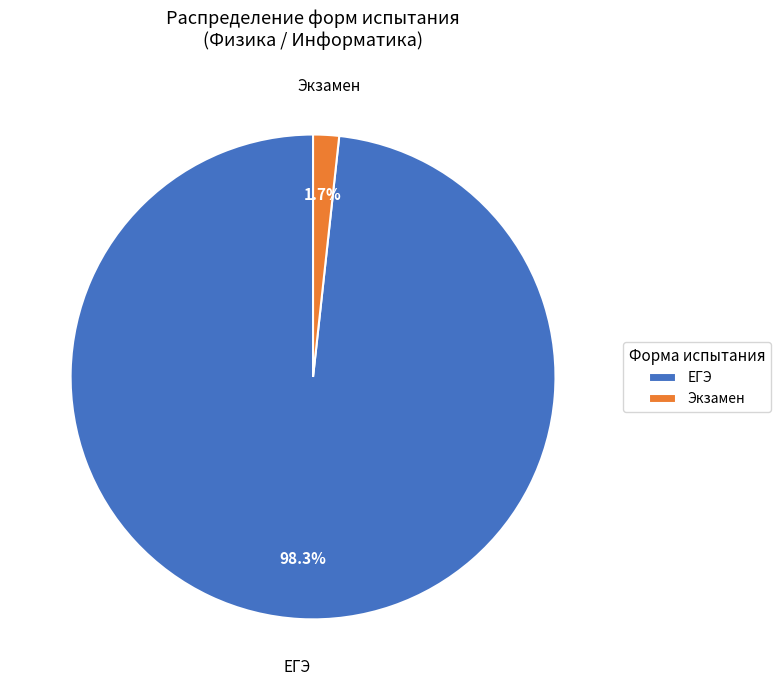

To the nearest percent, what is the combined percentage of Экзамен and ЕГЭ?

100%